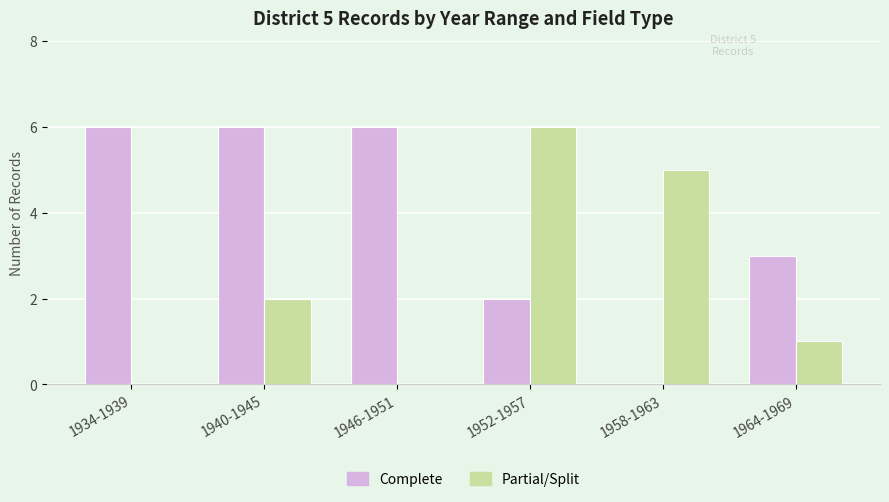

Which series changed the most between 1934-1939 and 1958-1963?

Complete